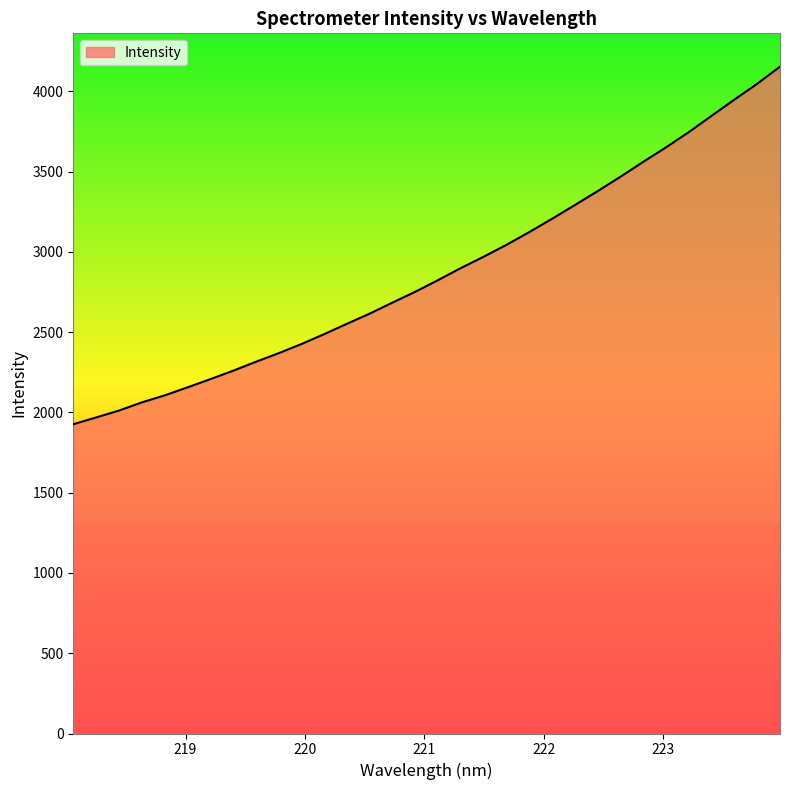

True or false: the data has more than 1 interior local peaks.

False